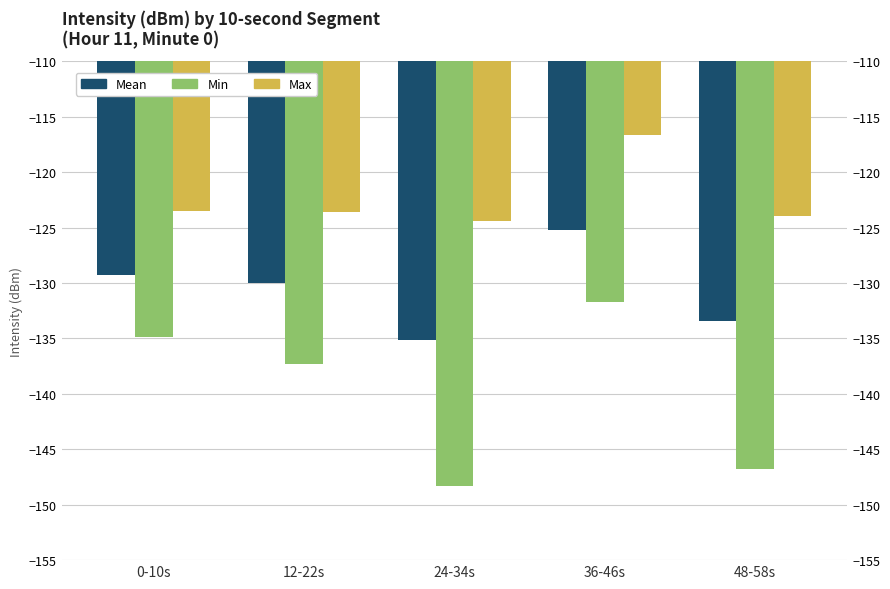

Which category has the lowest value across all series?

24-34s